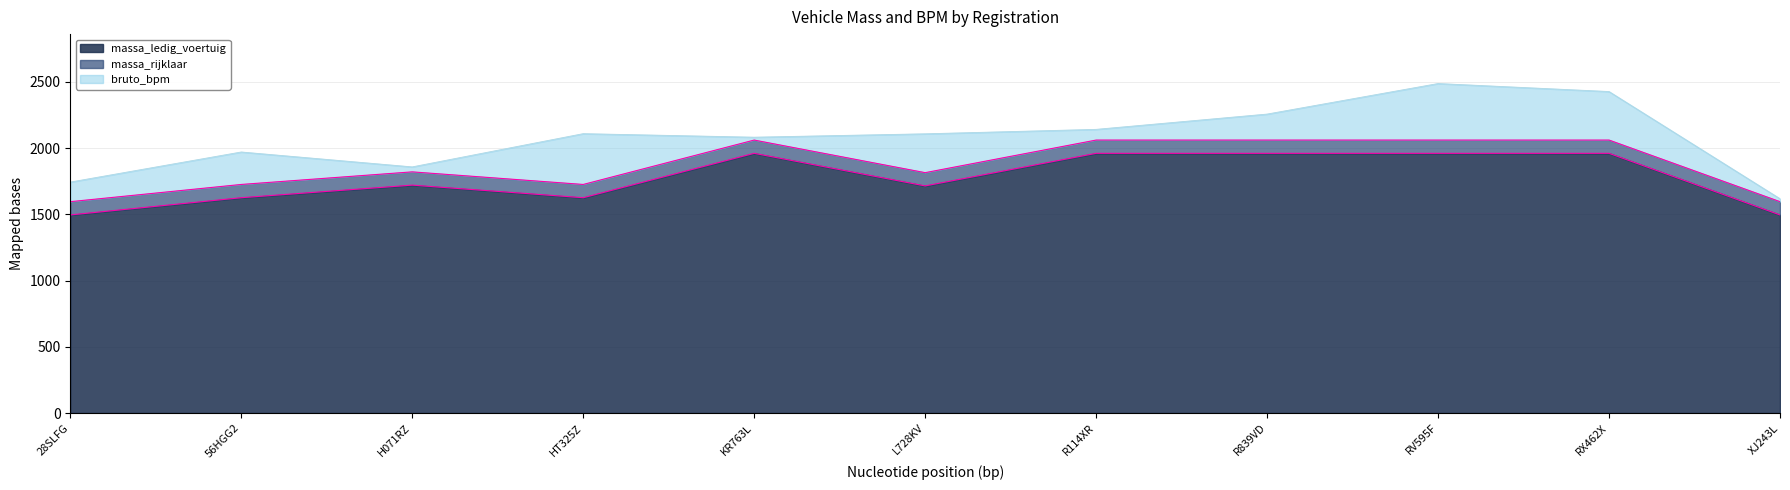

Is it true that massa_rijklaar equals 2060 at R839VD?

True